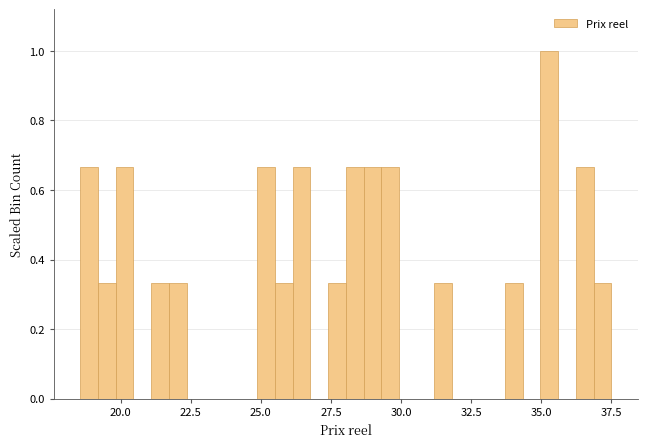

Read against the x-axis, roughly where is the centre of the tallest bar?

35.5